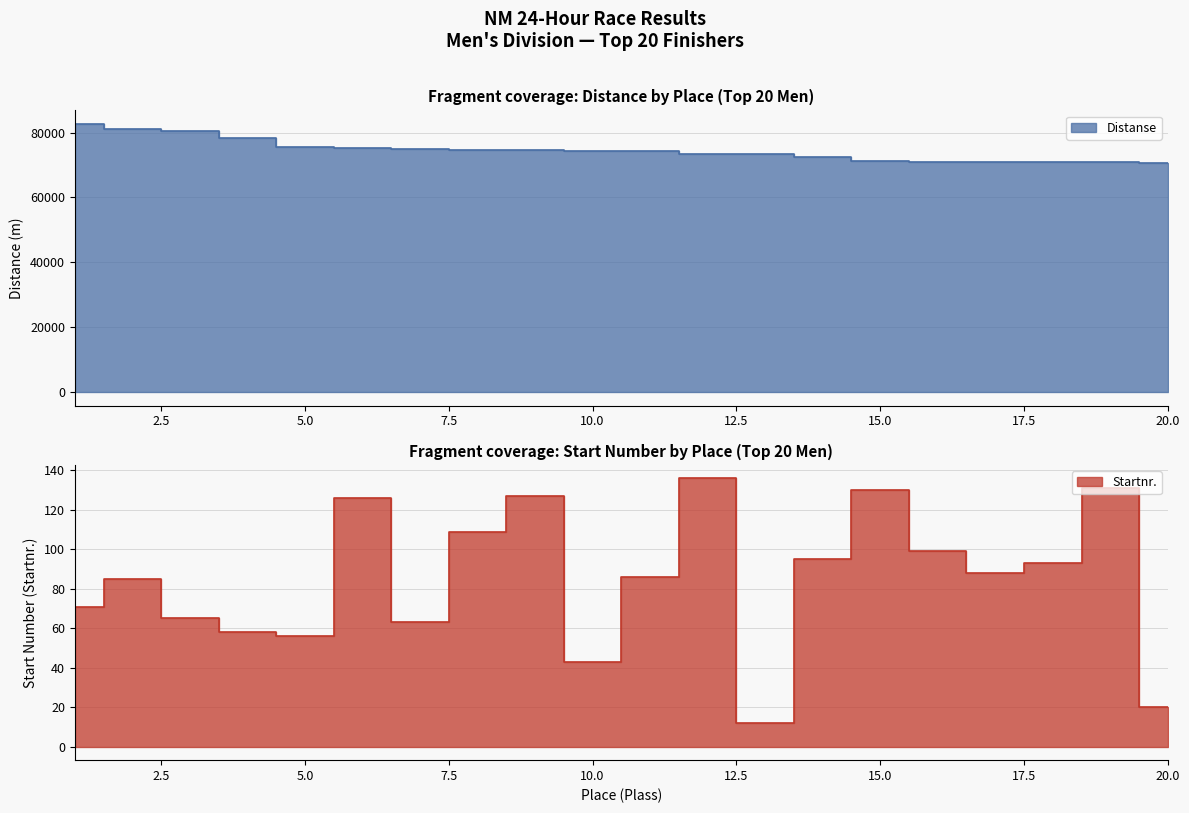

The Startnr. series shows 88 at 17. True or false?

True